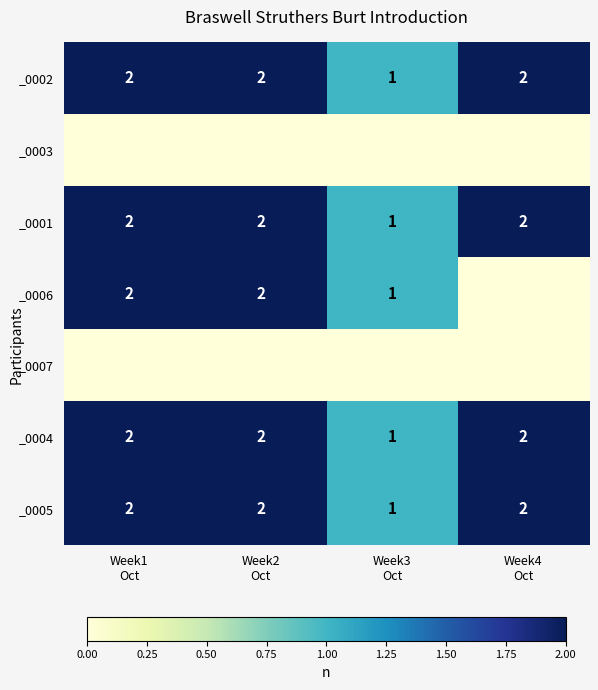

At how many categories does at least one series exceed 1?

3